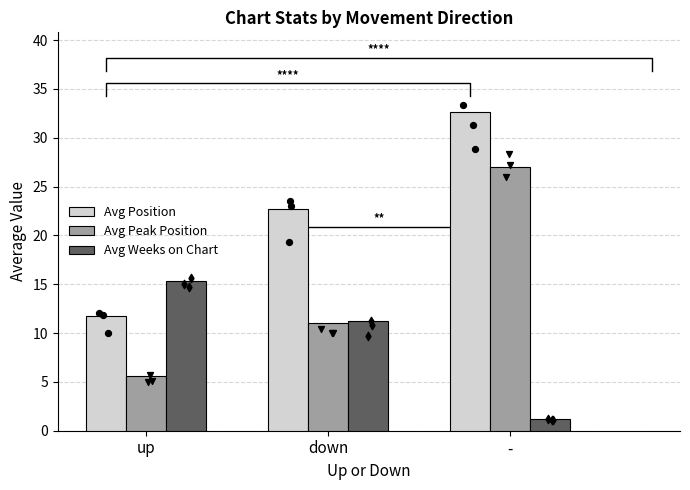

Which series has the widest spread of Y values?

Avg Peak Position